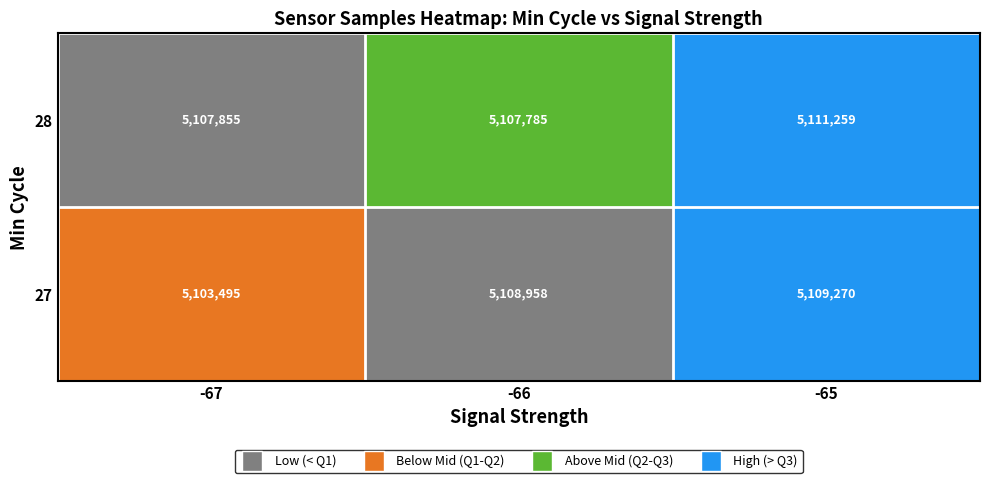

Count the number of categories in the chart.

3